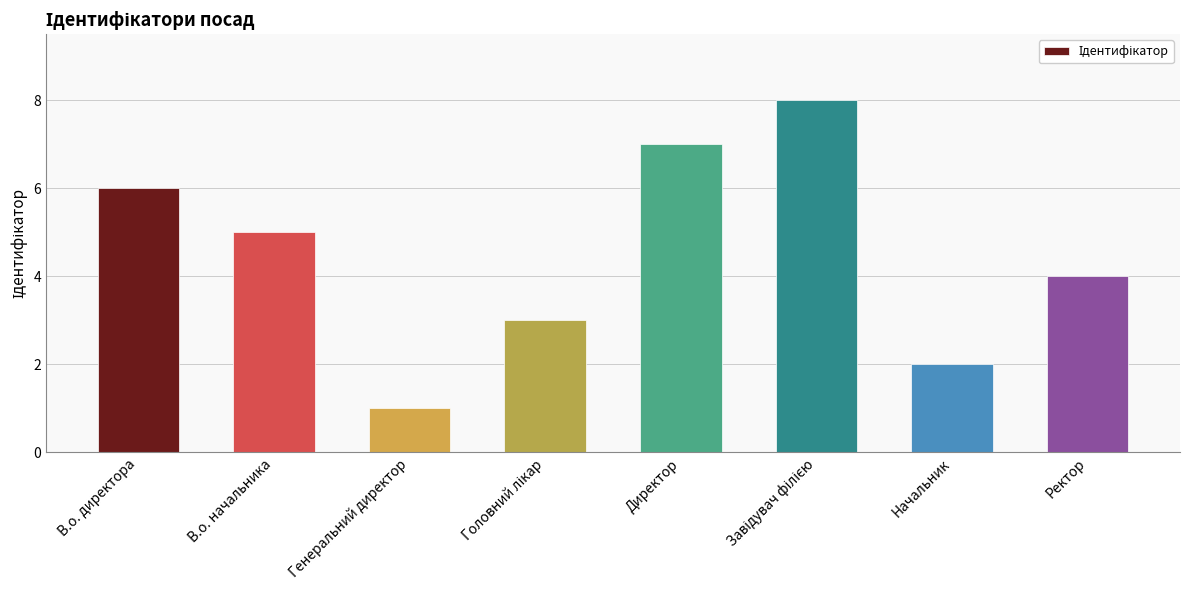

True or false: the data shows 6 at Ректор.

False